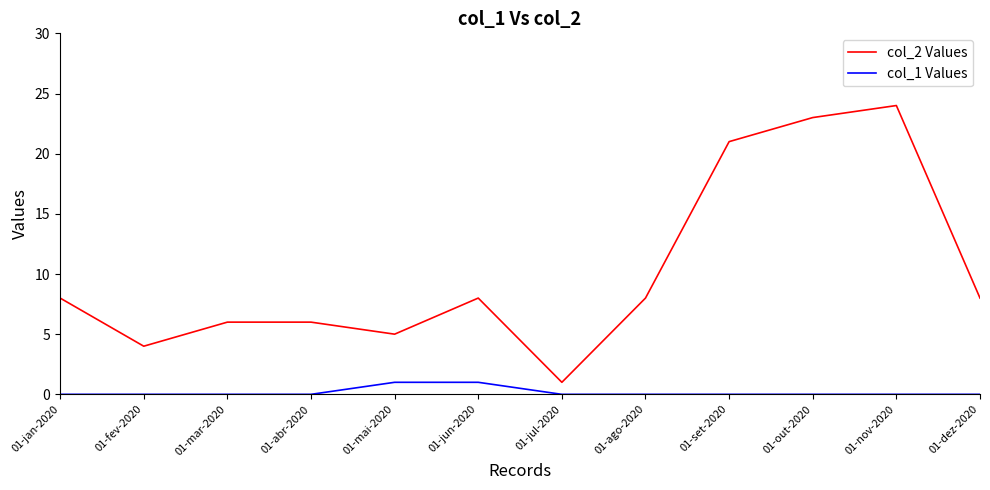

What are all the series names shown in the legend?

col_2 Values, col_1 Values